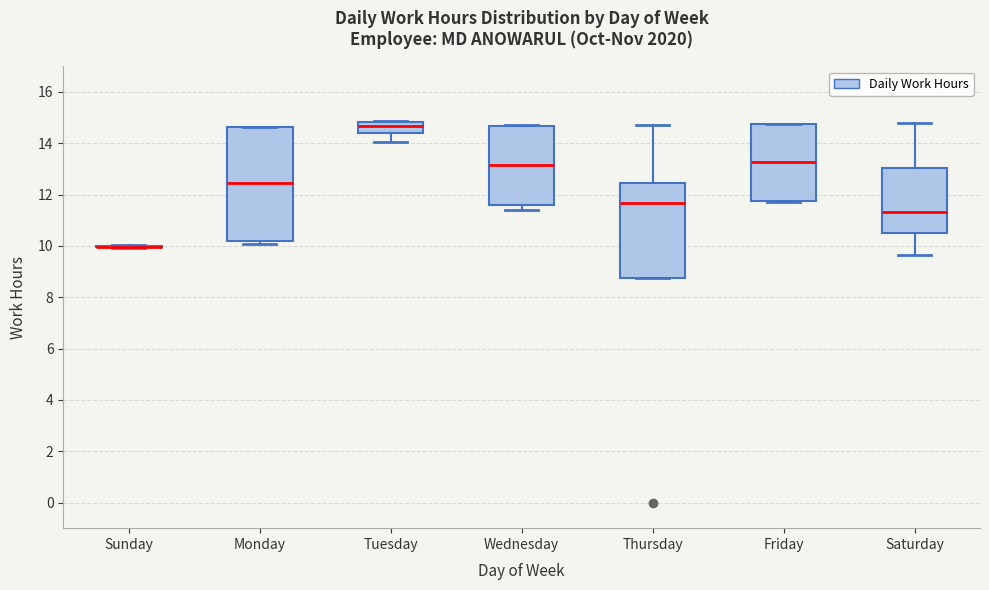

Reading left to right, transcribe this box plot: for each box, give where its median line is, the range the box spans, and where its two whiskers end, as read against the y-axis. The values are not printed on the chart, so give them approximately, as read against the axis.

Sunday: box collapsed to a line at 10.0, whiskers 10.0 to 10.0
Monday: median 12.4, box 10.2 to 14.6, whiskers 10.0 to 14.6
Tuesday: median 14.6, box 14.4 to 14.8, whiskers 14.0 to 14.8
Wednesday: median 13.2, box 11.6 to 14.6, whiskers 11.4 to 14.8
Thursday: median 11.6, box 8.8 to 12.4, whiskers 8.8 to 14.8
Friday: median 13.2, box 11.8 to 14.8, whiskers 11.8 (just below the box's lower edge) to 14.8
Saturday: median 11.4, box 10.4 to 13.0, whiskers 9.6 to 14.8